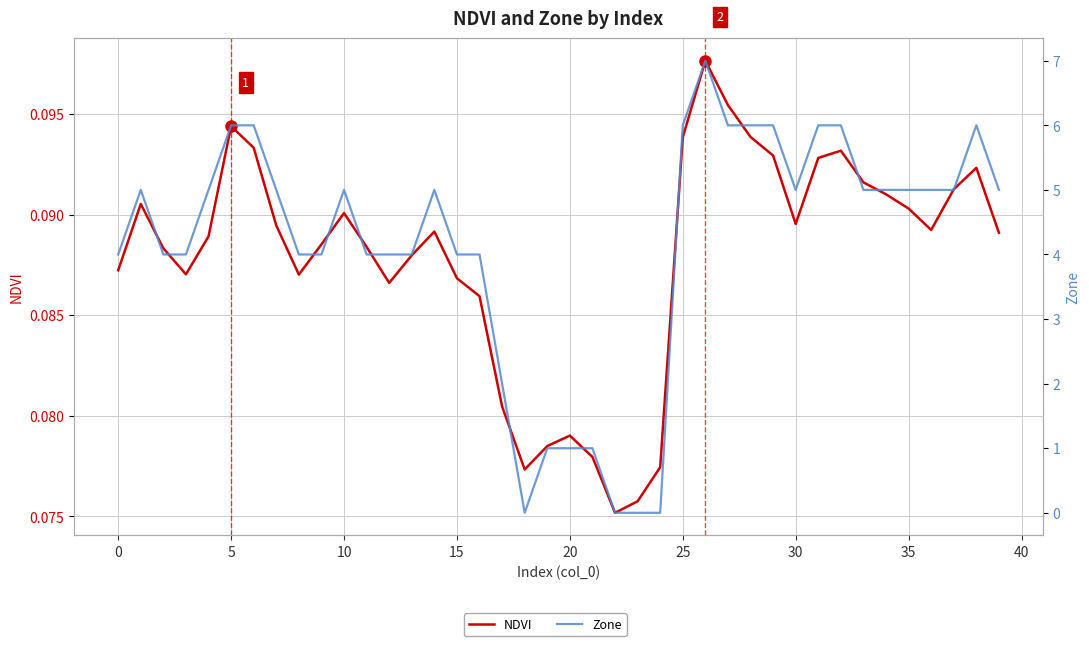

True or false: NDVI has more than 1 interior local peaks.

True